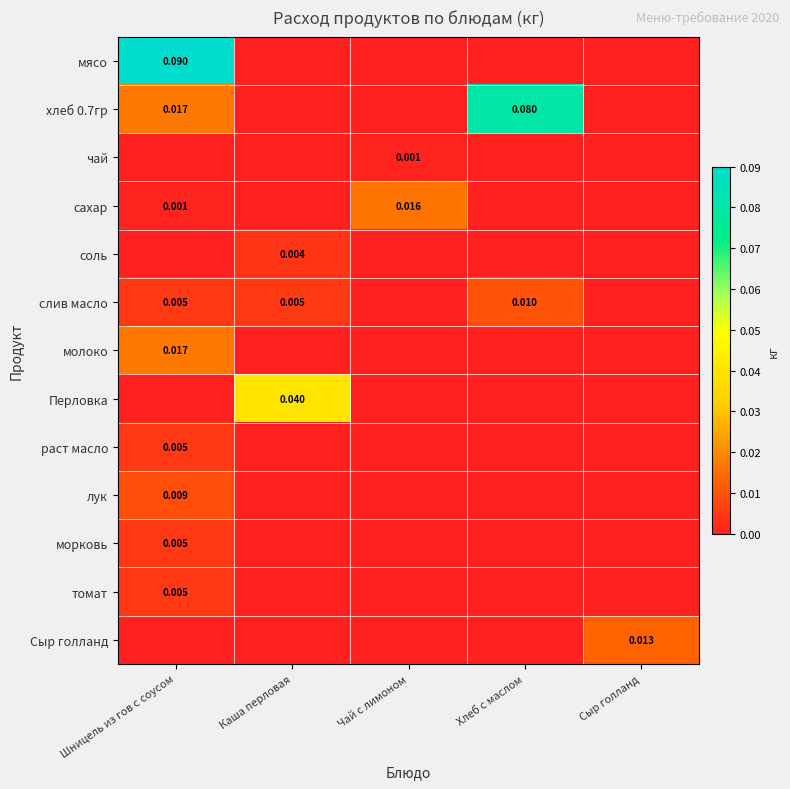

What is the difference between the хлеб 0.7гр values at Хлеб с маслом and Сыр голланд?

0.1